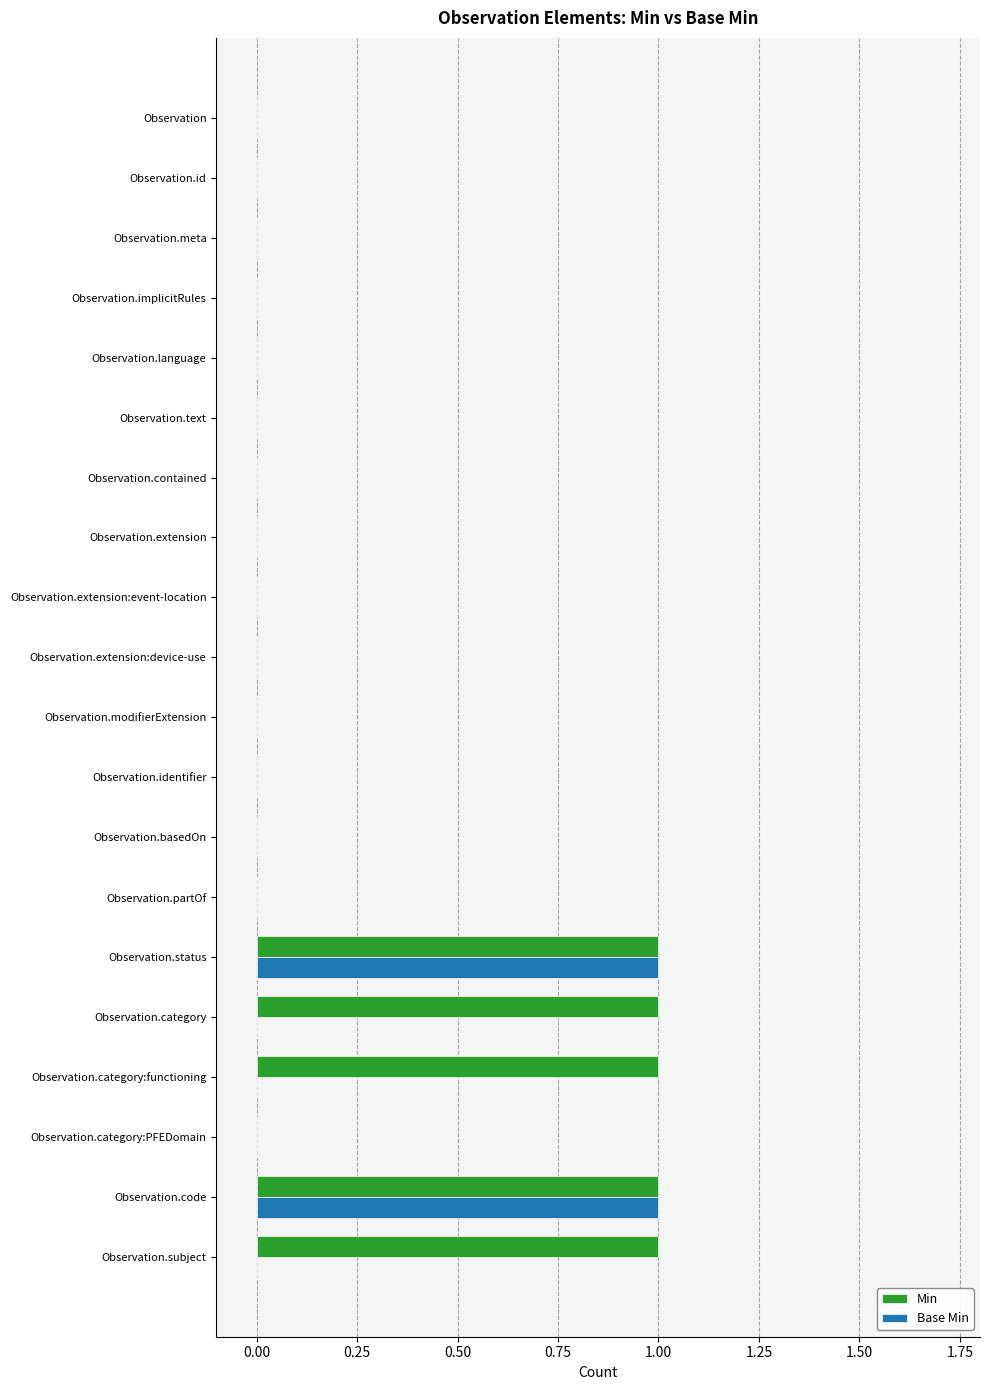

True or false: Min has a value of 0 at Observation.code.

False